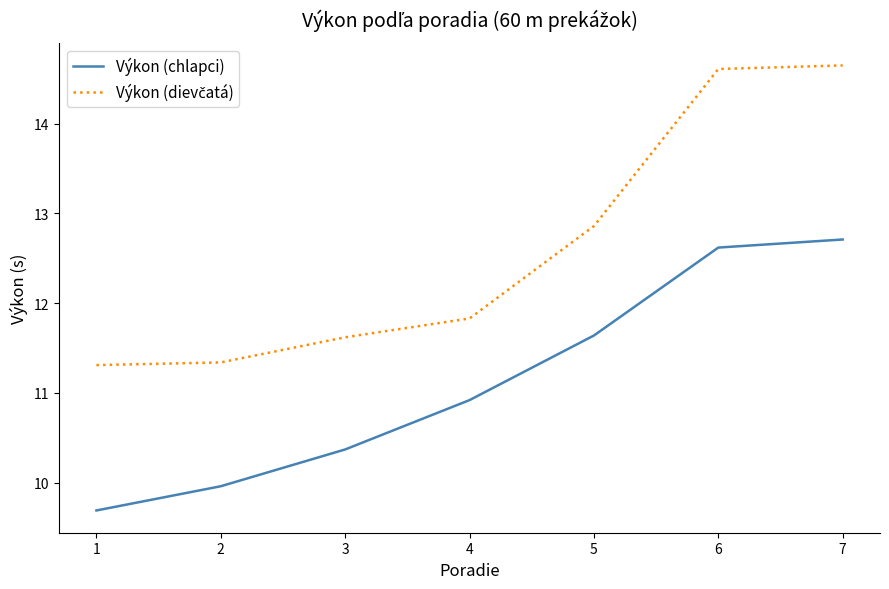

At which label is Výkon (chlapci) closest to 11?

4